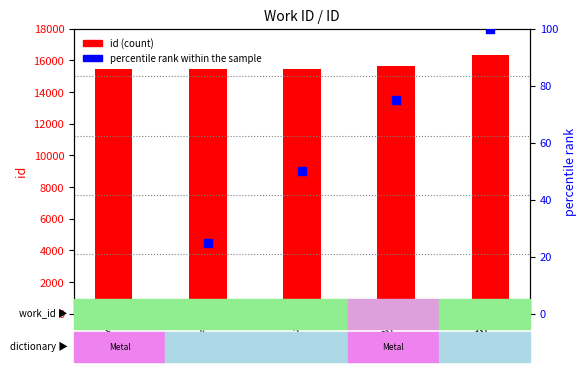

Which series reaches the minimum Y coordinate?

percentile rank within the sample